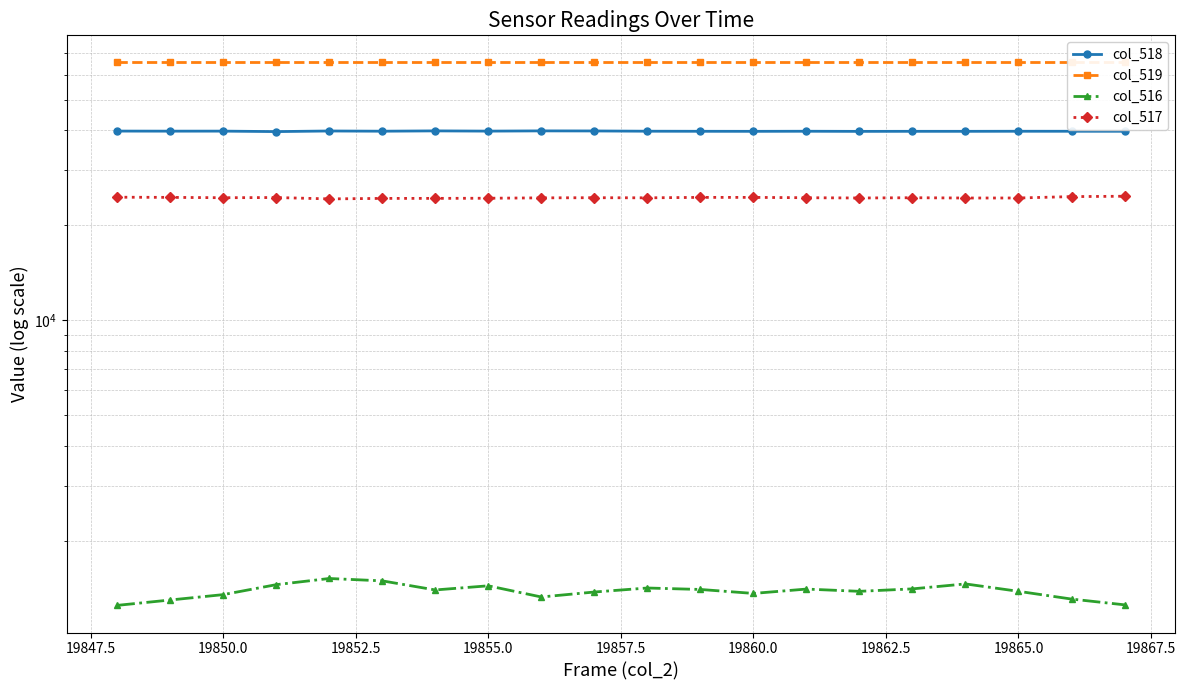

True or false: col_518 and col_519 cross at least once.

False